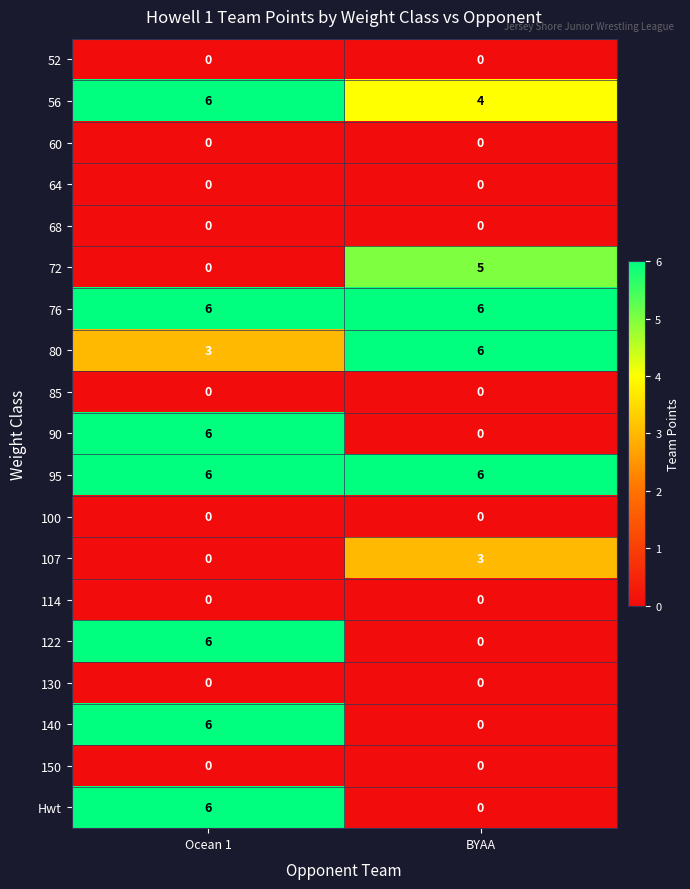

The value of 80 at BYAA is 6. True or false?

True